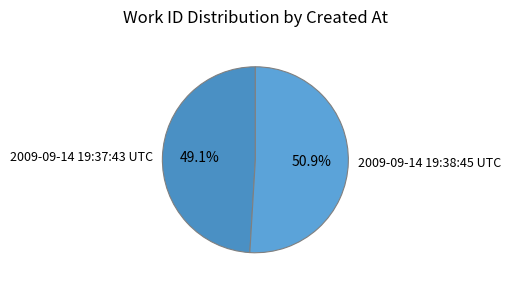

Do 2009-09-14 19:38:45 UTC and 2009-09-14 19:37:43 UTC together represent more than half of the pie?

Yes